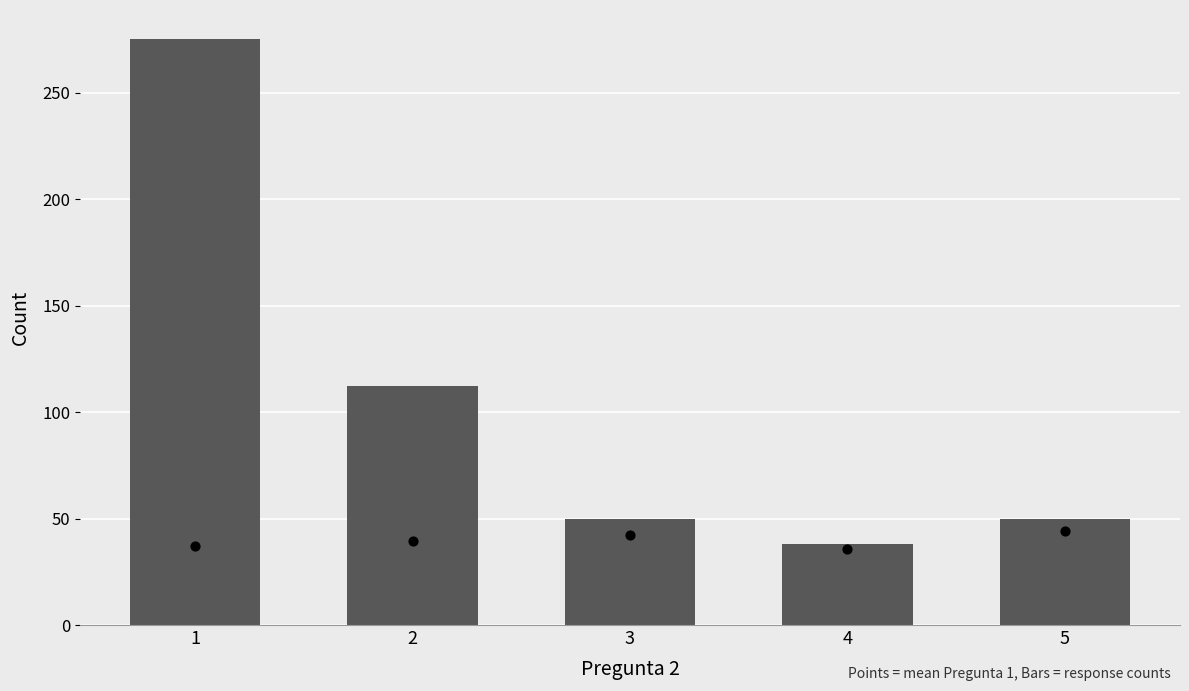

What is the total value across all series at 4?

73.8